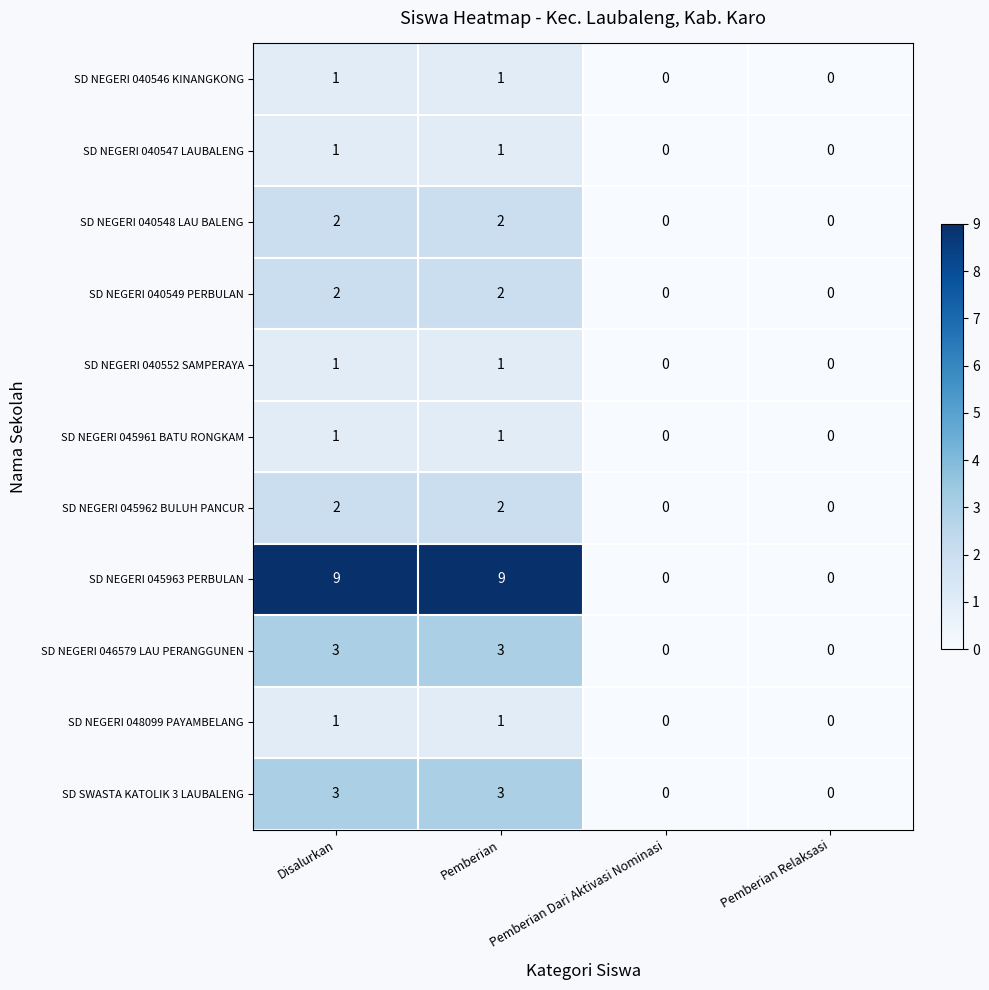

What is the total value across all series at Pemberian?

26